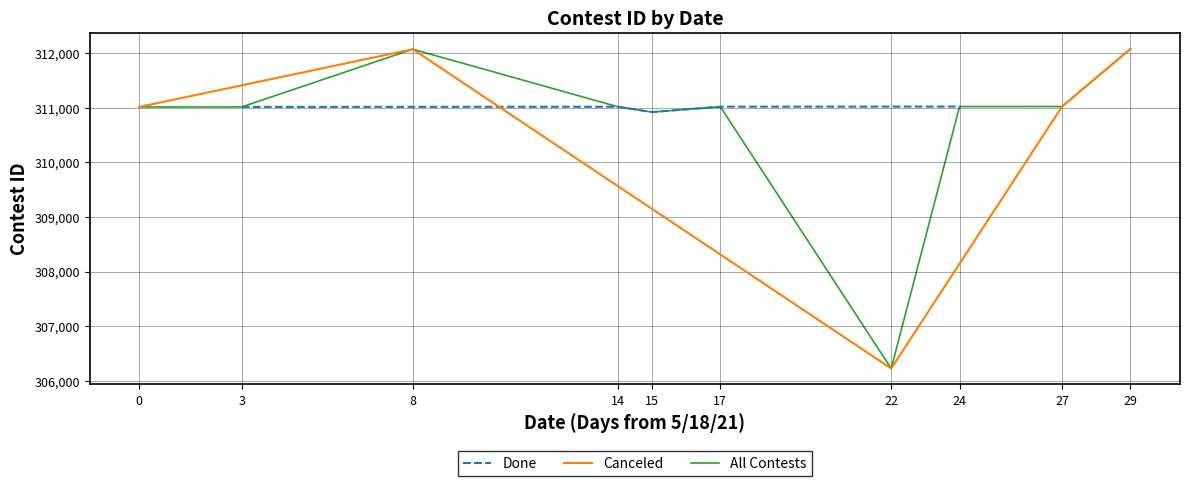

The value of Done at 15 is 451966. True or false?

False